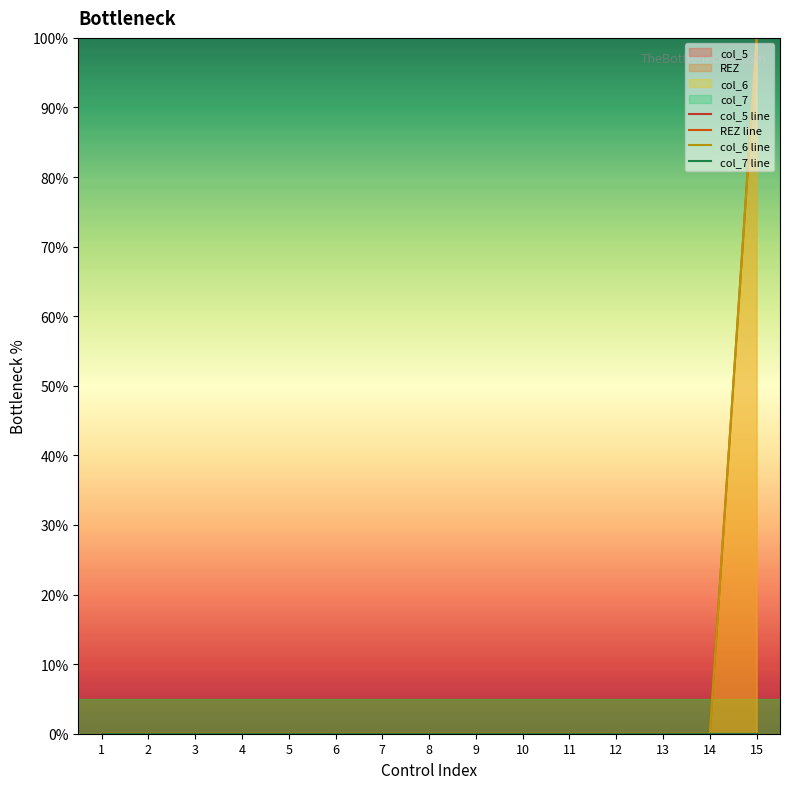

True or false: col_6 line has a value of 0 at 4.

True